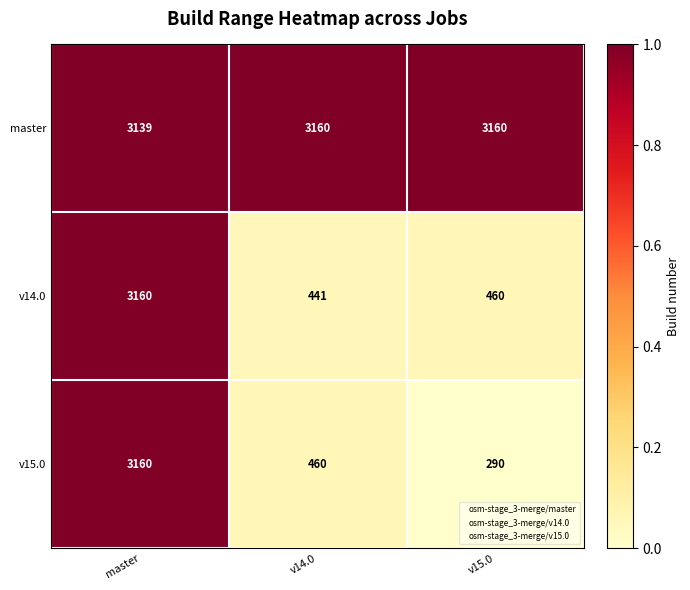

Reading left to right, what are all the values shown in this chart?

master: master=3139	v14.0=3160	v15.0=3160
v14.0: master=3160	v14.0=441	v15.0=460
v15.0: master=3160	v14.0=460	v15.0=290